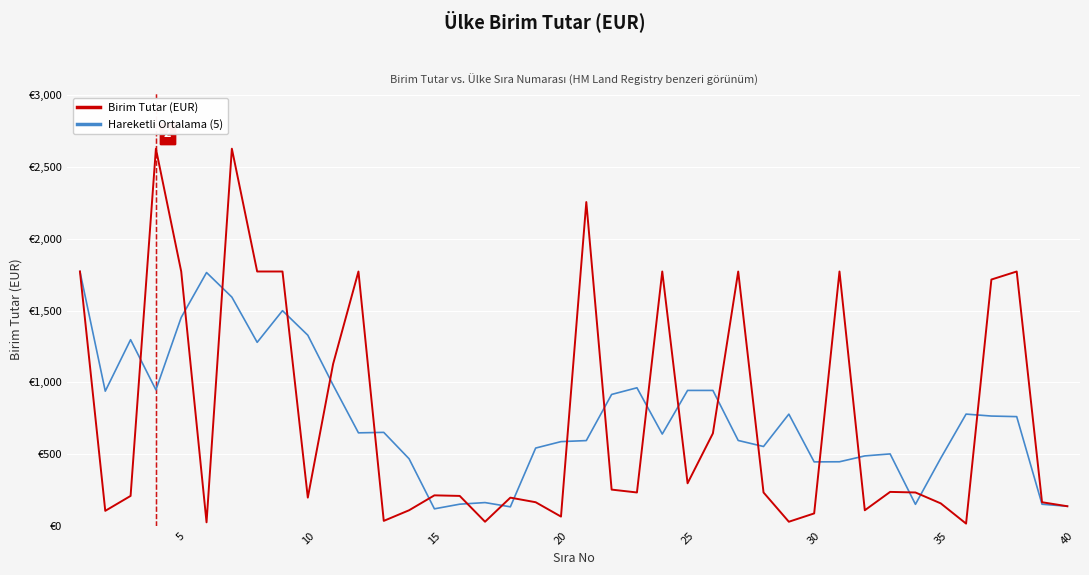

Reading right to left, transcribe all the data shown in this chart.

Birim Tutar (EUR): 136.0	164.0	1772.0	1716.0	15.0	156.0	232.0	236.0	108.0	1772.0	86.0	28.0	232.0	1772.0	644.0	296.0	1772.0	232.0	252.0	2256.0	64.0	164.0	196.0	28.0	208.0	212.0	108.0	34.0	1772.0	1128.0	196.0	1772.0	1772.0	2628.0	24.0	1772.0	2628.0	208.0	104.0	1772.0
Hareketli Ortalama (5): 136.0	150.0	760.6	764.6	778.2	471.0	149.4	500.8	486.8	446.0	445.2	778.0	552.4	594.4	943.2	943.2	639.2	961.6	915.2	593.6	586.4	541.6	132.0	161.6	150.4	118.0	466.8	650.8	647.6	980.4	1328.0	1499.2	1278.4	1593.6	1764.8	1452.0	947.2	1296.8	938.0	1772.0